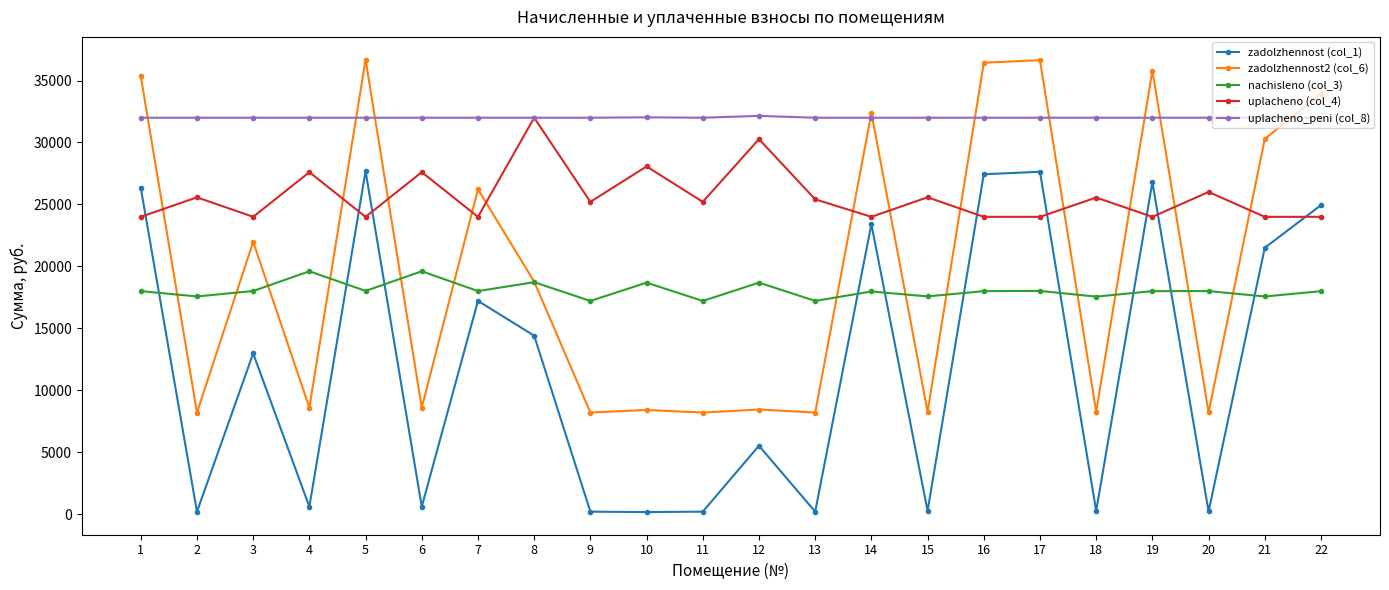

The value of uplacheno (col_4) at 19 is 12821.3. True or false?

False